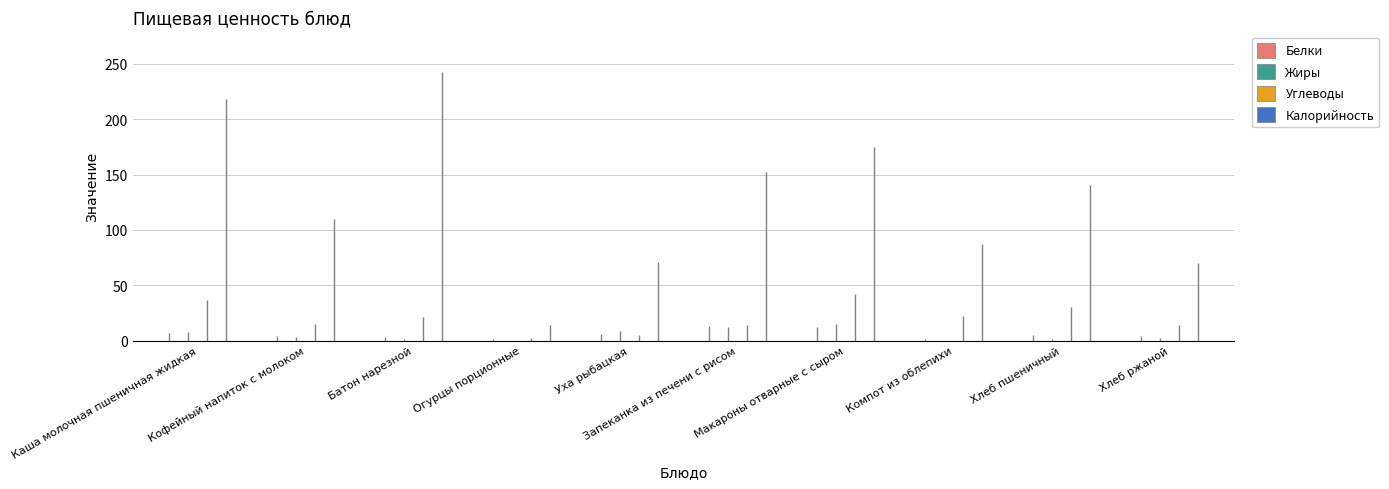

At which label does Углеводы first exceed 21?

Каша молочная пшеничная жидкая